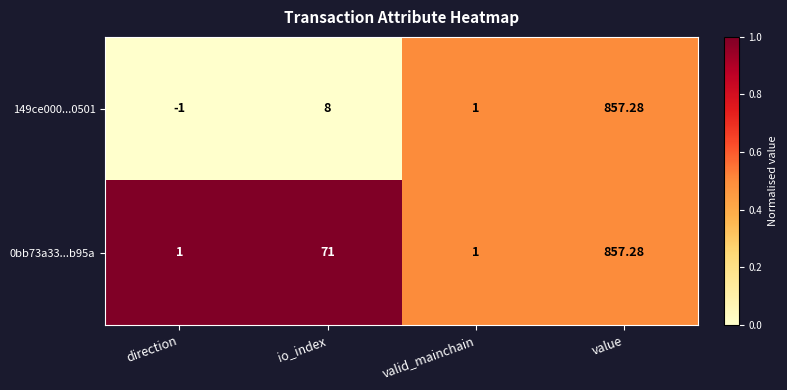

Which series has the largest total across all categories?

0bb73a33...b95a